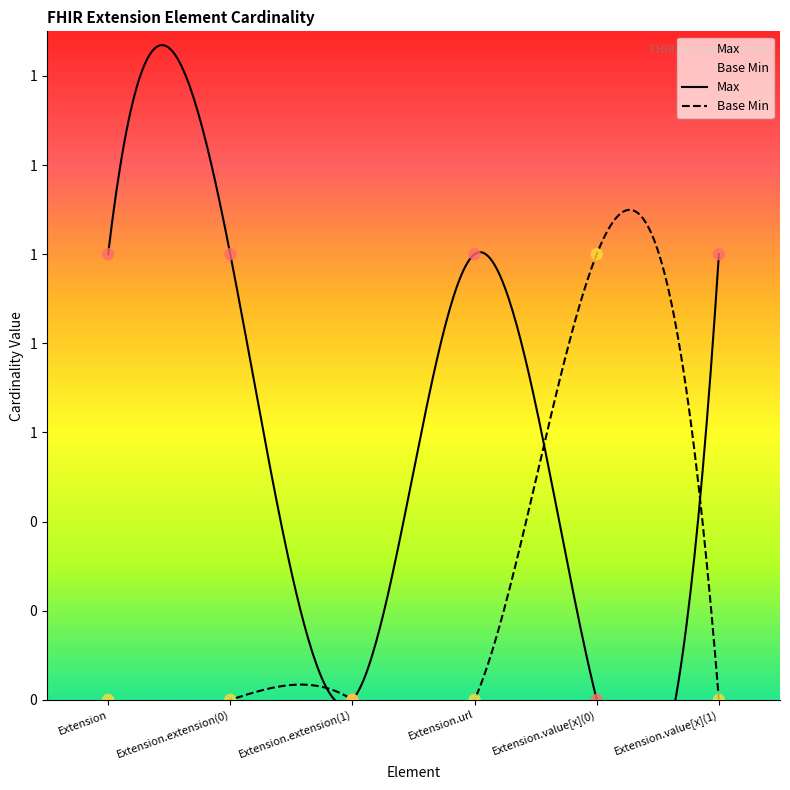

Which series contains the lowest Y value?

Max